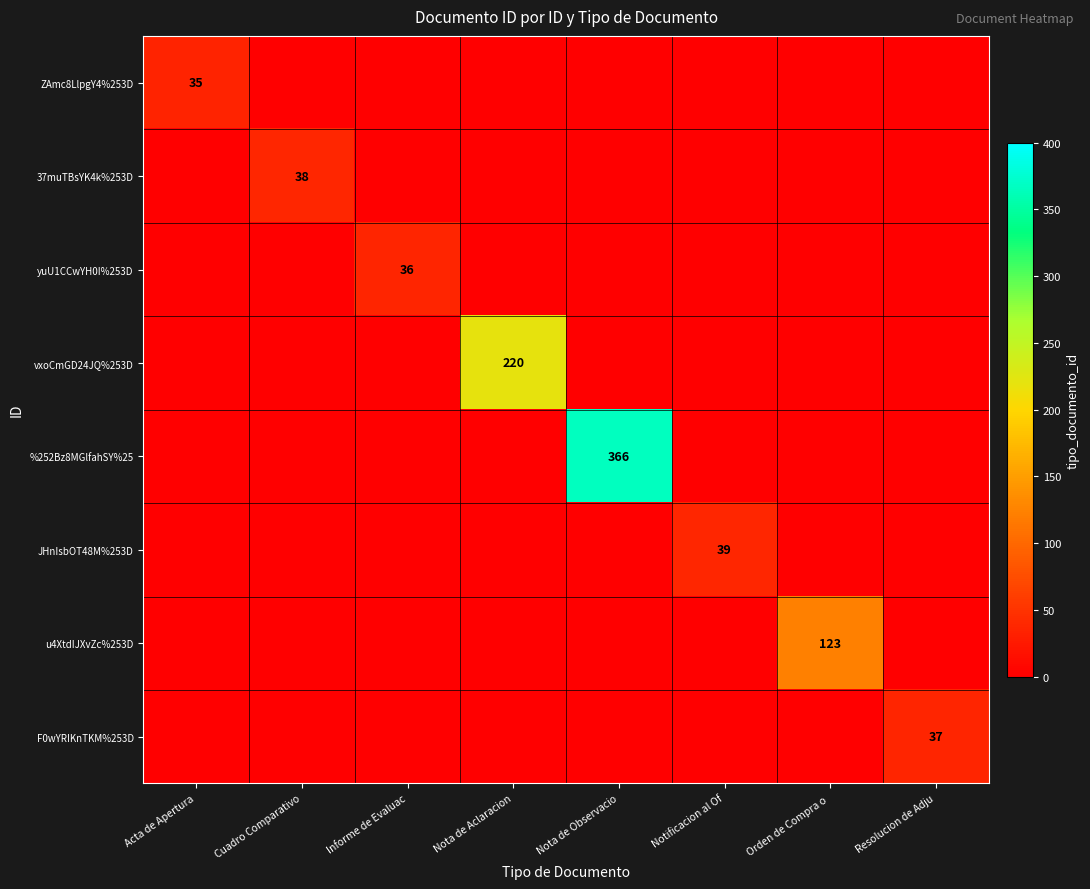

True or false: yuU1CCwYH0I%253D has a value of 36 at Informe de Evaluac.

True